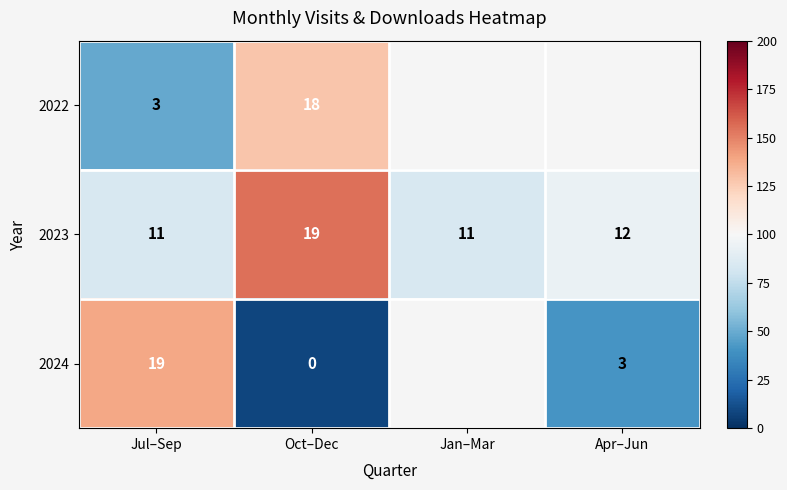

At how many categories does at least one series exceed 84?

3